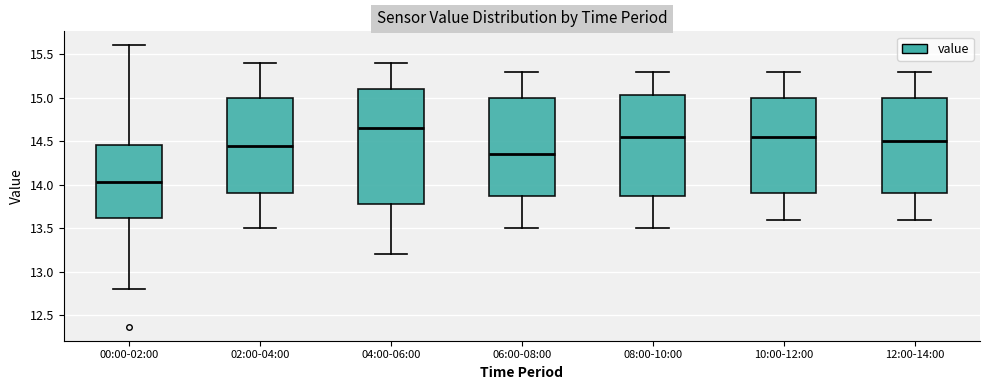

Comparing the boxes themselves (not the whiskers), which one is the tallest?

04:00-06:00